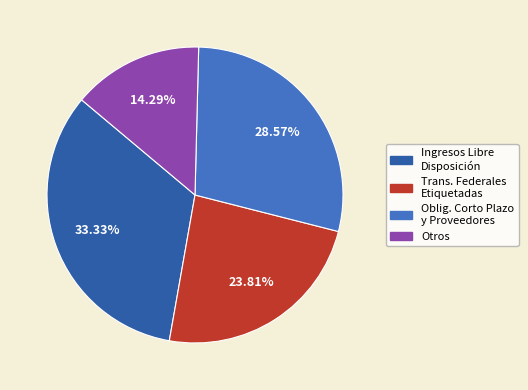

Does any single category account for the majority?

No